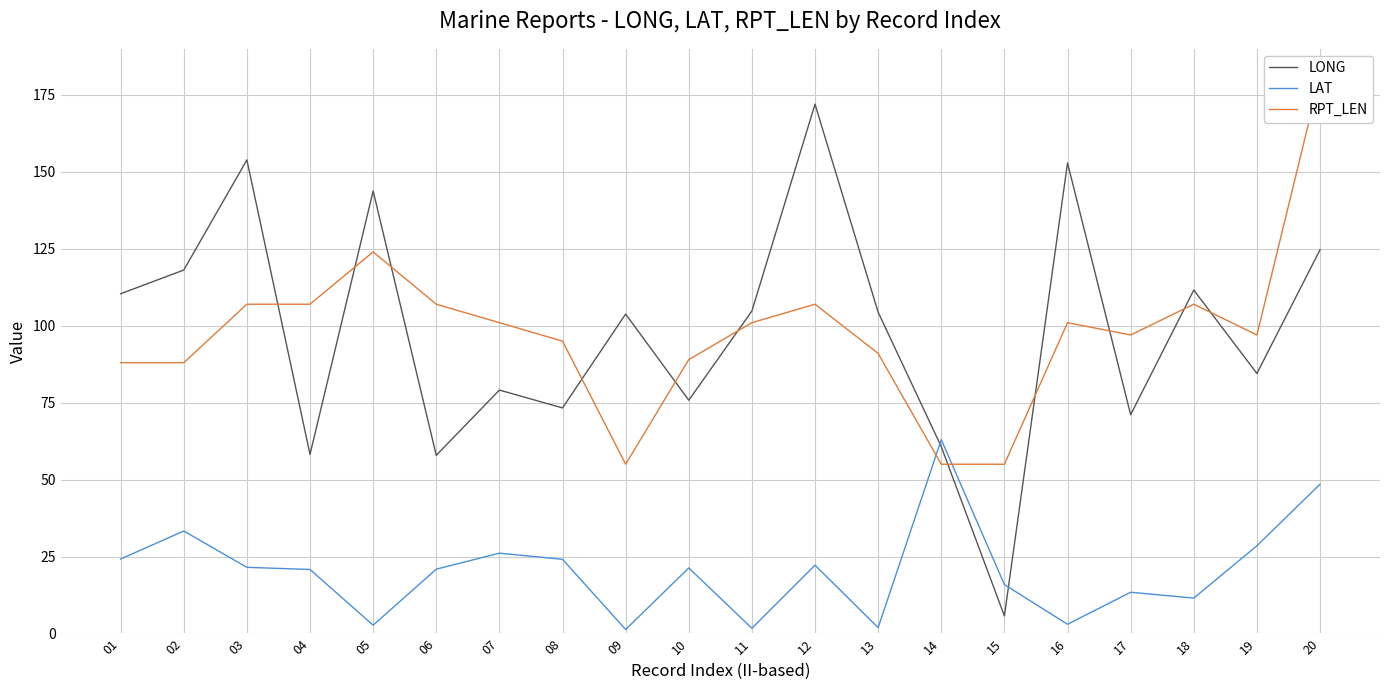

How many categories are shown in the chart?

20